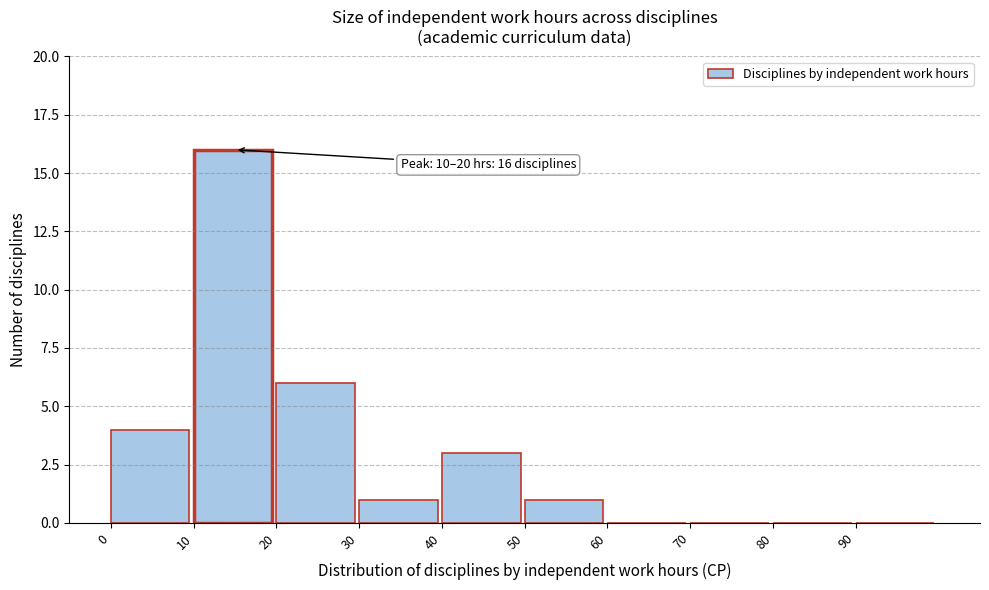

Over which range of the x-axis is the bar tallest?

10 to 20